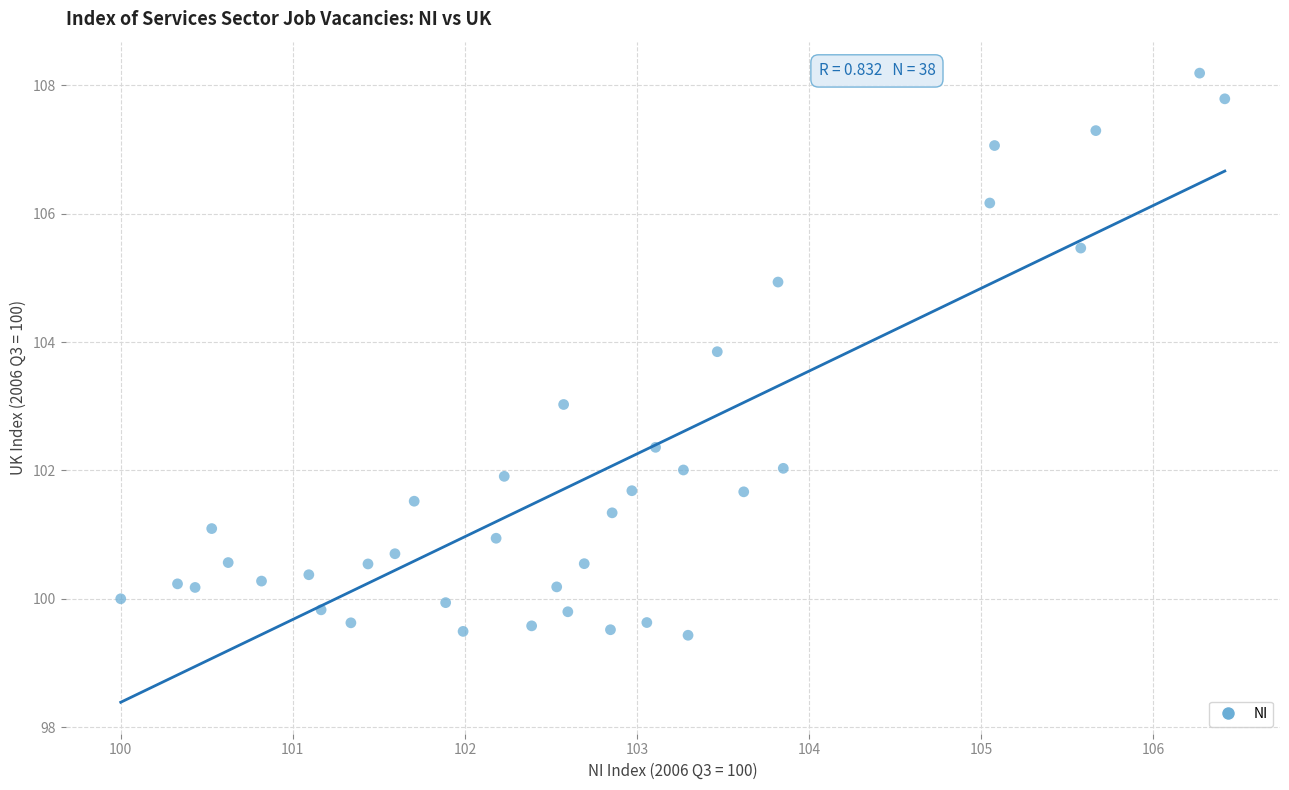

What is the range of Y values (max minus min)?

8.8